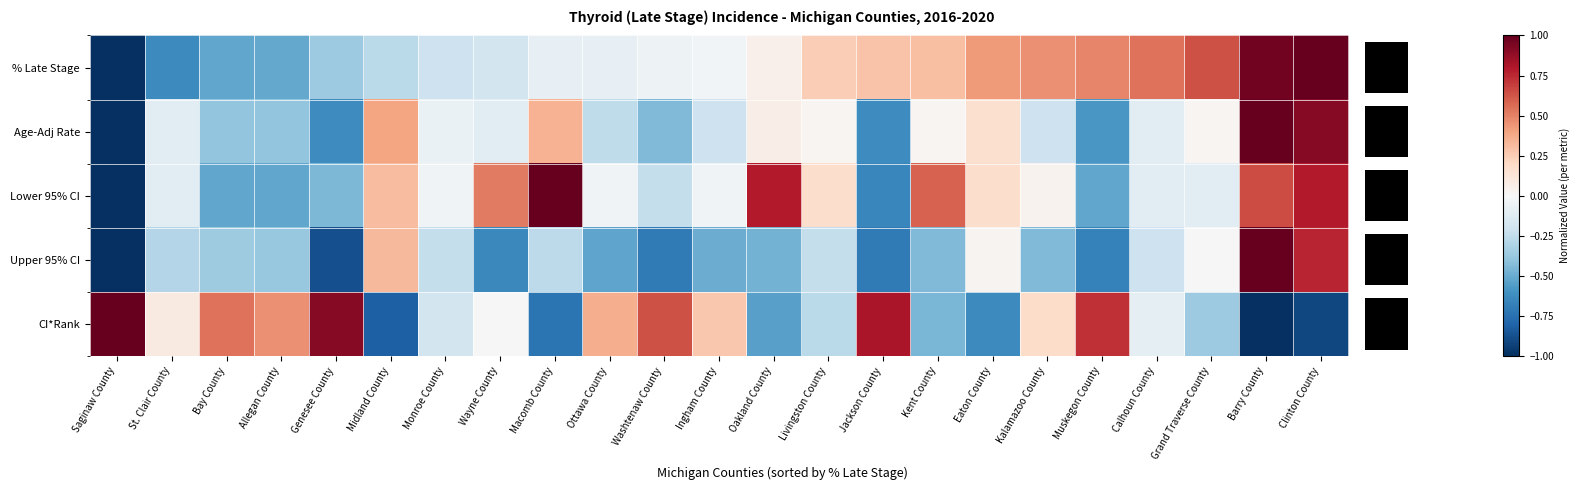

What is the maximum value shown in the chart?

1.0